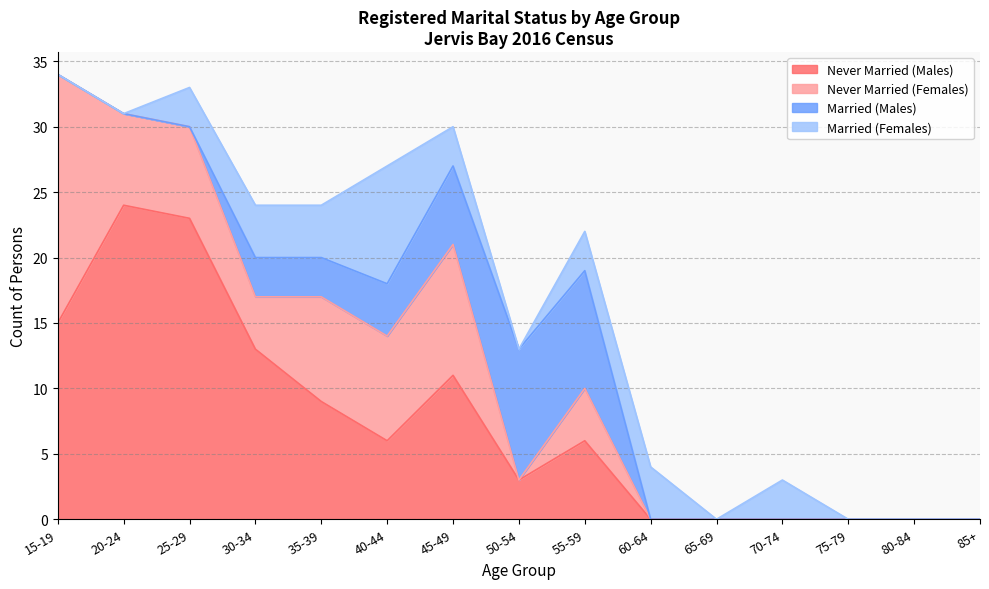

Read the Never Married (Males) value at 20-24, to the nearest 5.

25